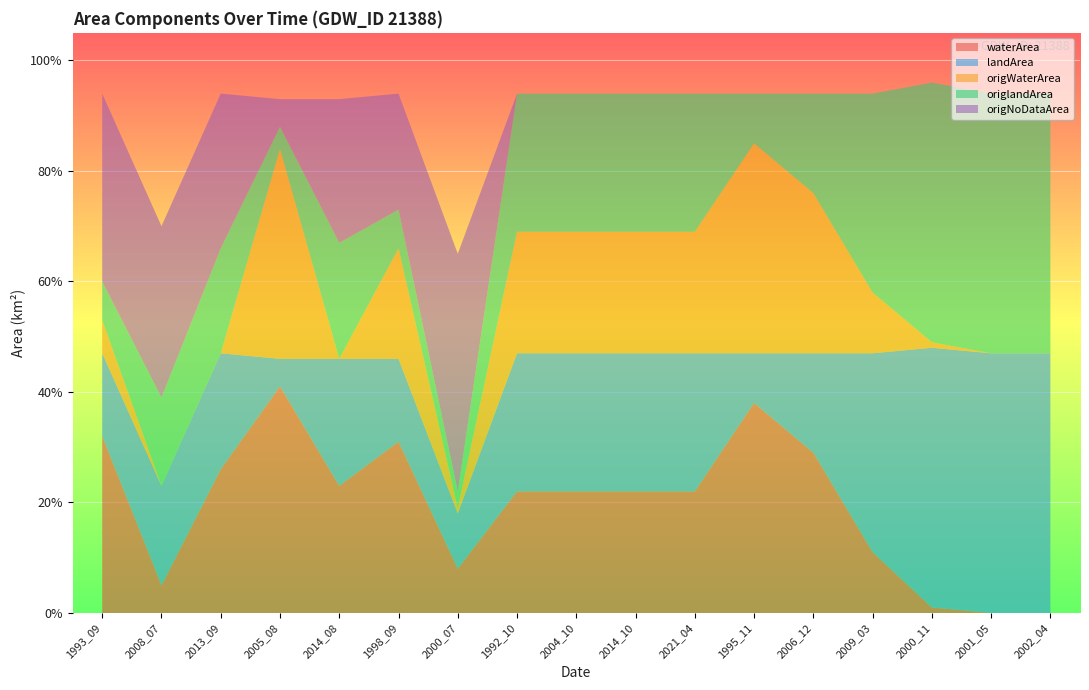

Reading left to right, transcribe all the data shown in this chart.

waterArea: 1993_09=0.3	2008_07=0.1	2013_09=0.3	2005_08=0.4	2014_08=0.2	1998_09=0.3	2000_07=0.1	1992_10=0.2	2004_10=0.2	2014_10=0.2	2021_04=0.2	1995_11=0.4	2006_12=0.3	2009_03=0.1	2000_11=0.0	2001_05=0.0	2002_04=0.0
landArea: 1993_09=0.1	2008_07=0.2	2013_09=0.2	2005_08=0.1	2014_08=0.2	1998_09=0.1	2000_07=0.1	1992_10=0.2	2004_10=0.2	2014_10=0.2	2021_04=0.2	1995_11=0.1	2006_12=0.2	2009_03=0.4	2000_11=0.5	2001_05=0.5	2002_04=0.5
origWaterArea: 1993_09=0.1	2008_07=0.0	2013_09=0.0	2005_08=0.4	2014_08=0.0	1998_09=0.2	2000_07=0.0	1992_10=0.2	2004_10=0.2	2014_10=0.2	2021_04=0.2	1995_11=0.4	2006_12=0.3	2009_03=0.1	2000_11=0.0	2001_05=0.0	2002_04=0.0
origlandArea: 1993_09=0.1	2008_07=0.2	2013_09=0.2	2005_08=0.0	2014_08=0.2	1998_09=0.1	2000_07=0.0	1992_10=0.2	2004_10=0.2	2014_10=0.2	2021_04=0.2	1995_11=0.1	2006_12=0.2	2009_03=0.4	2000_11=0.5	2001_05=0.5	2002_04=0.5
origNoDataArea: 1993_09=0.3	2008_07=0.3	2013_09=0.3	2005_08=0.1	2014_08=0.3	1998_09=0.2	2000_07=0.4	1992_10=0.0	2004_10=0.0	2014_10=0.0	2021_04=0.0	1995_11=0.0	2006_12=0.0	2009_03=0.0	2000_11=0.0	2001_05=0.0	2002_04=0.0